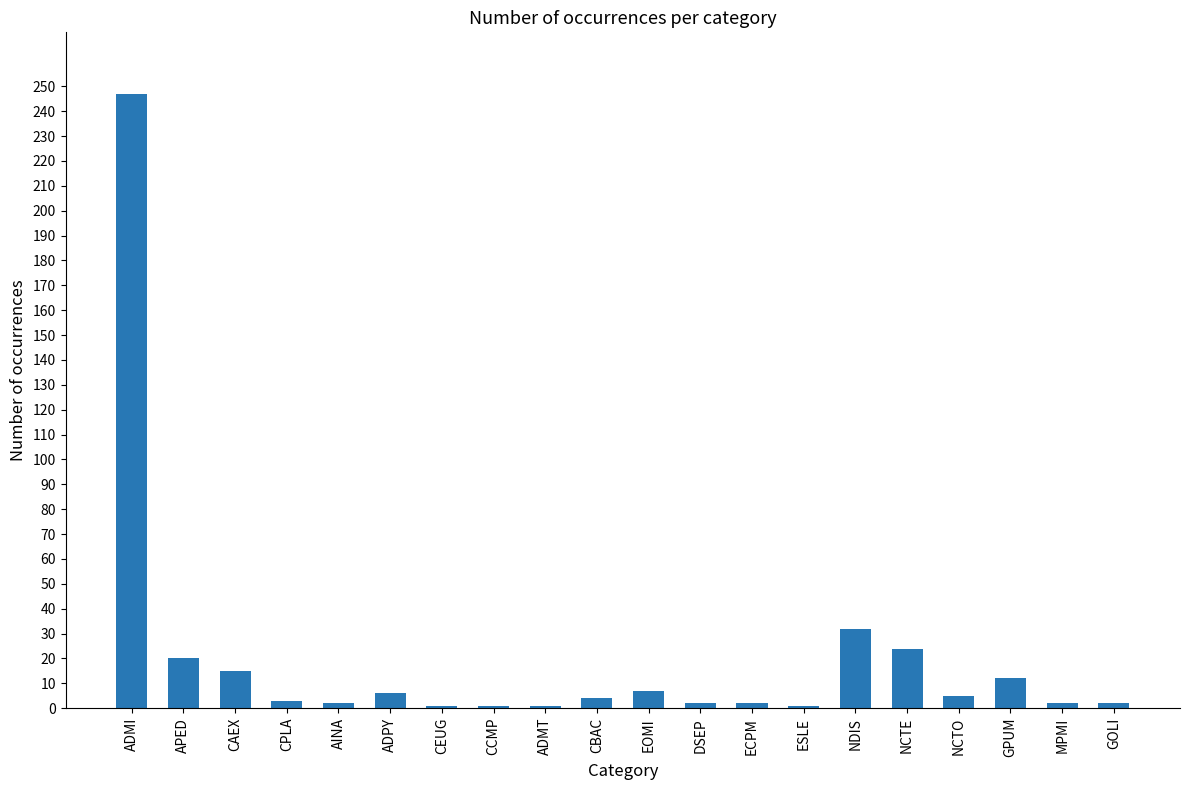

What is the label of the 17th bar from the left?

NCTO